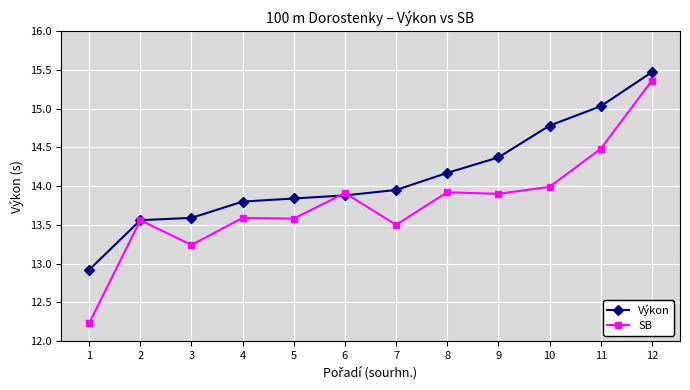

How many lines are shown in the chart?

2